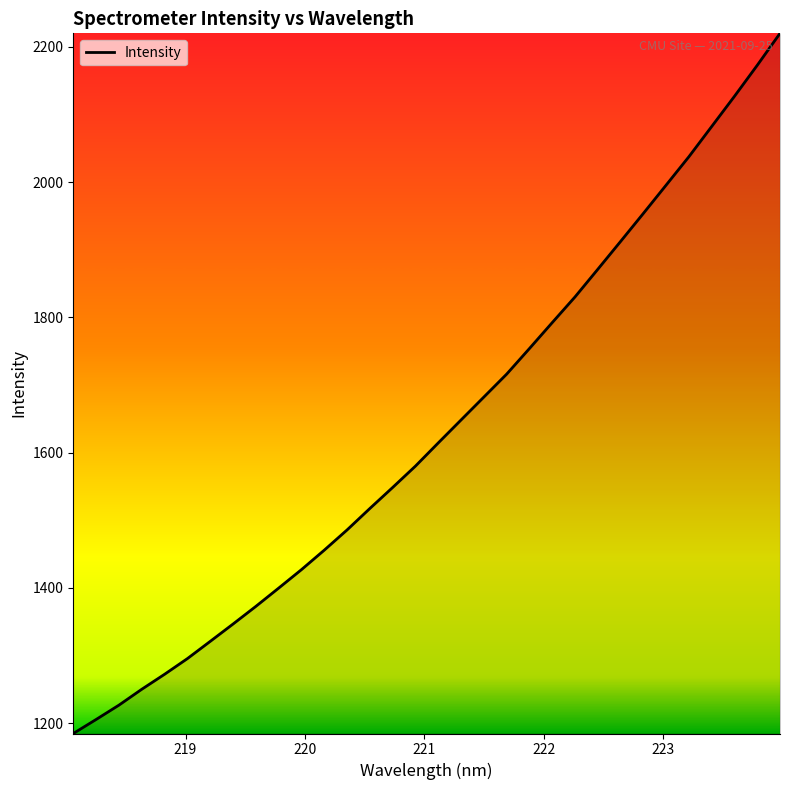

True or false: there are more than 1 points higher than both neighbors.

False